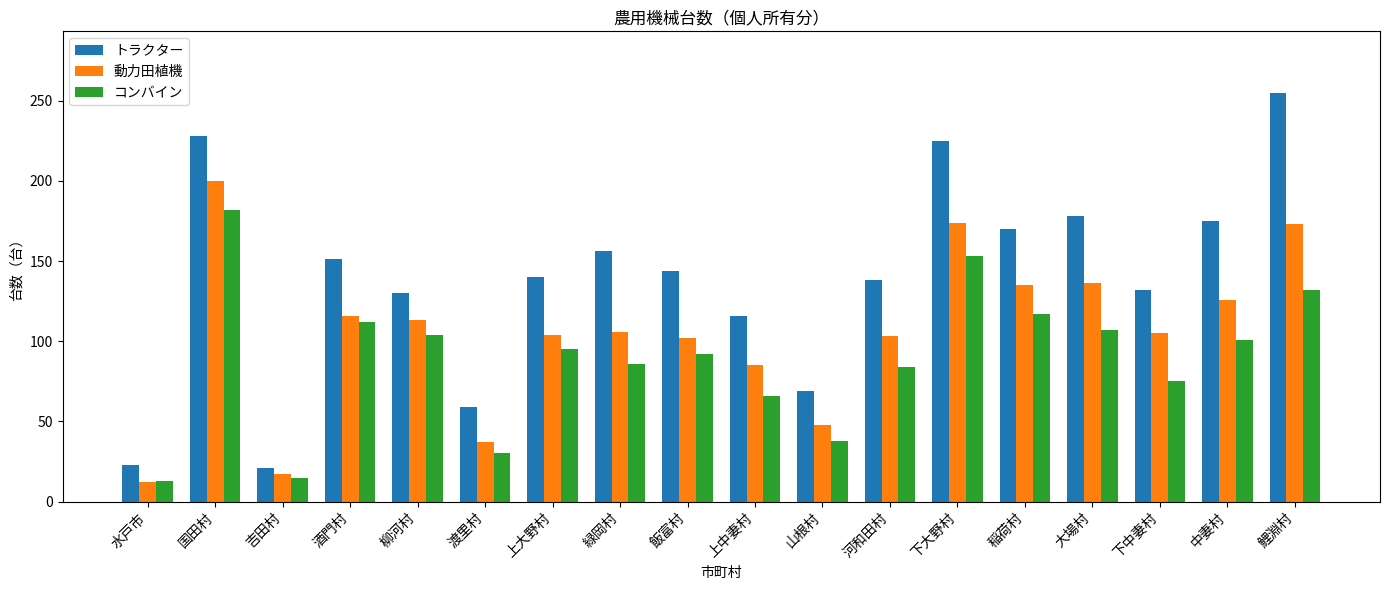

At which category is the sum across all series the highest?

国田村